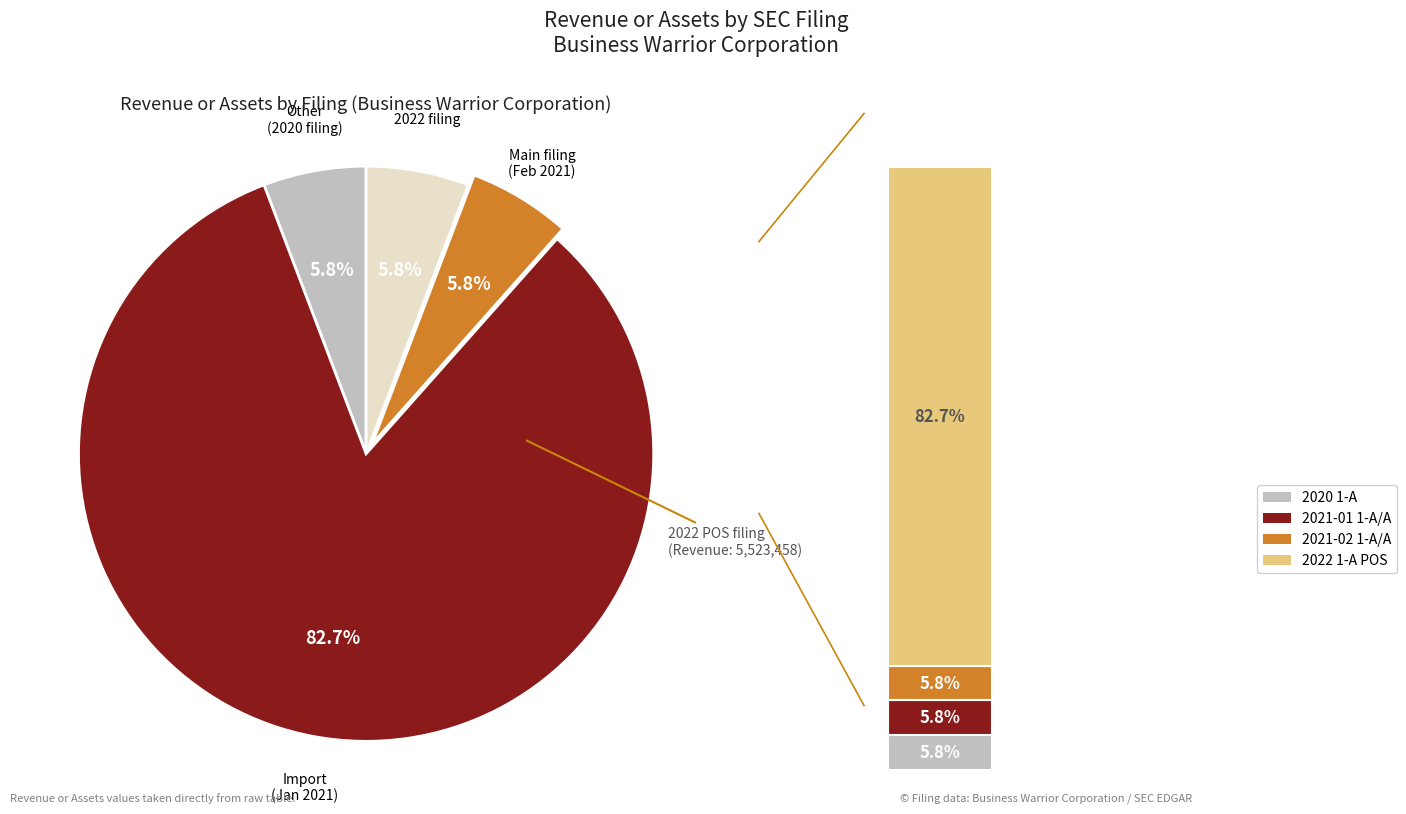

Count the number of slices in the pie.

4